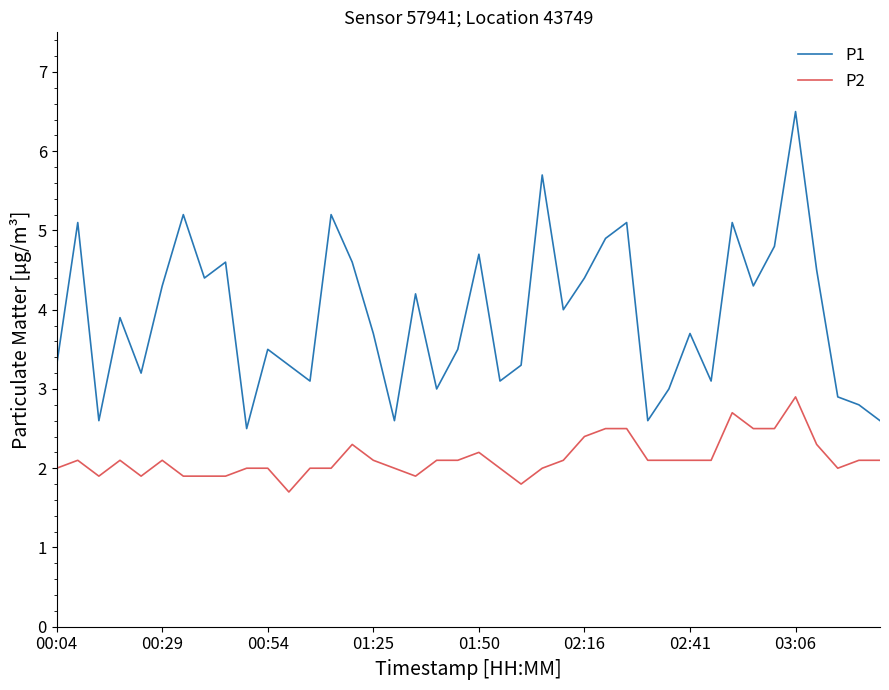

List the series in order of their peak value, lowest first.

P2, P1